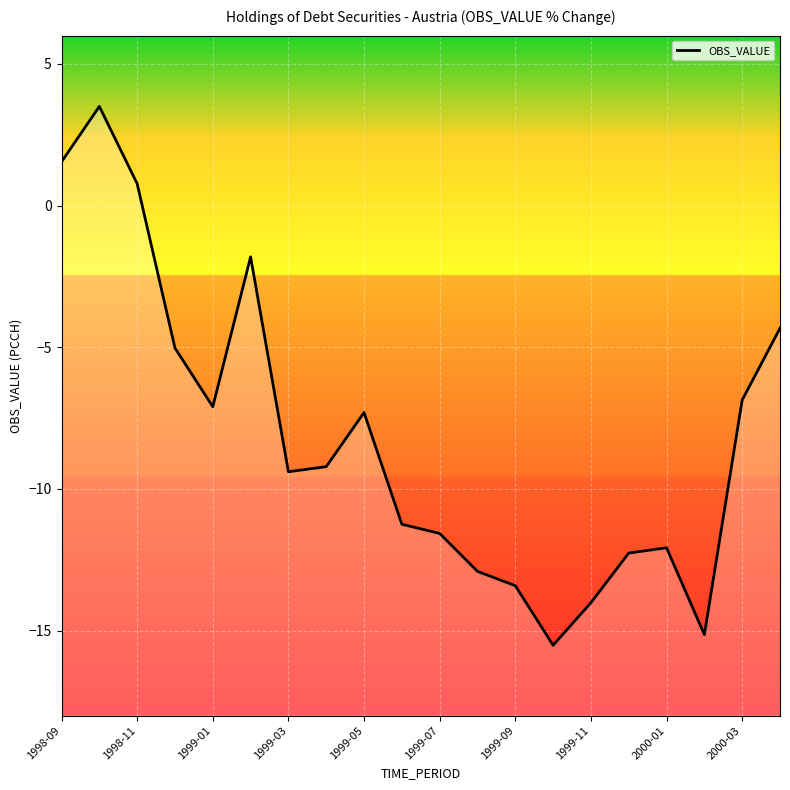

What is the minimum value shown in the chart?

-15.5